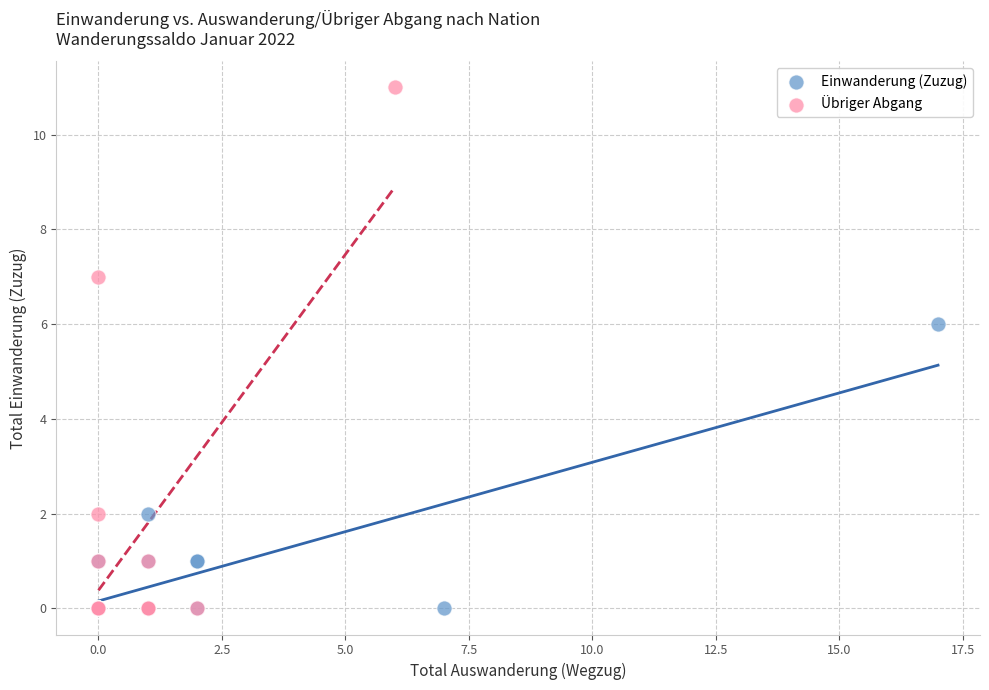

Which series contains the highest Y value?

Übriger Abgang